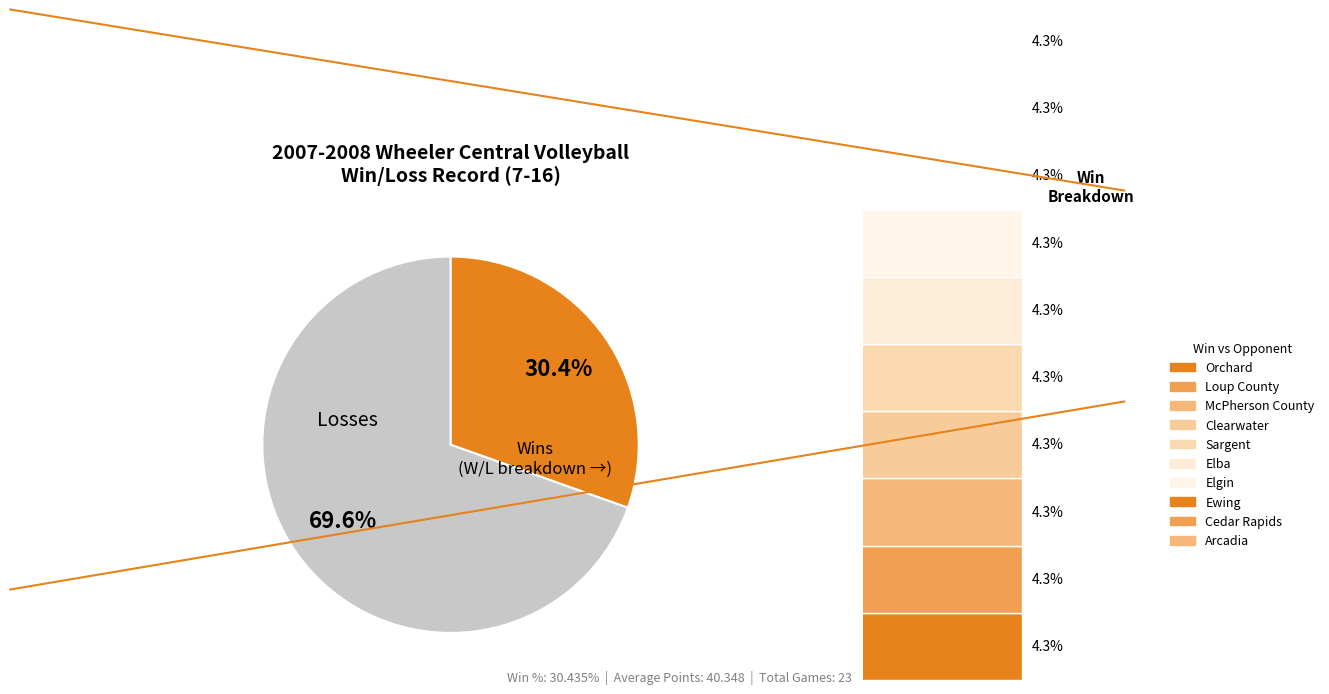

Which category has the smallest portion of the pie?

wins